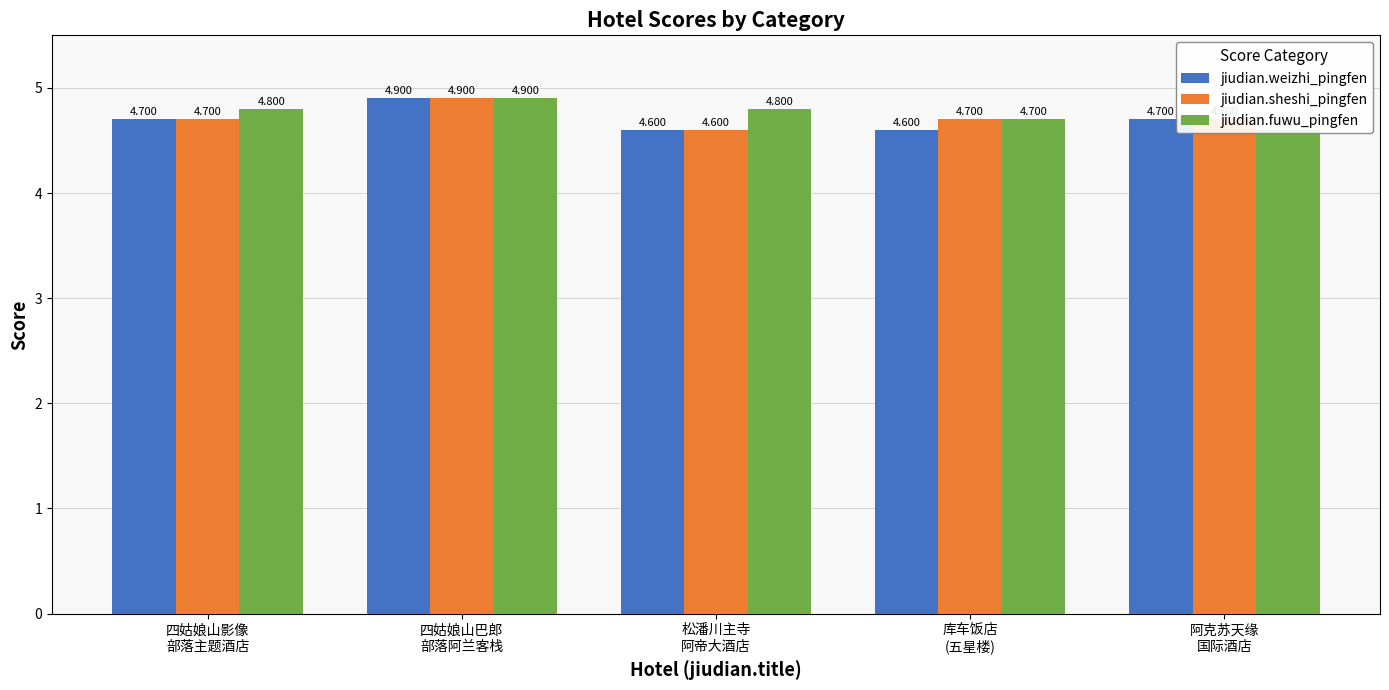

List the labels in order of jiudian.sheshi_pingfen value, largest first.

四姑娘山巴郎
部落阿兰客栈, 四姑娘山影像
部落主题酒店, 库车饭店
(五星楼), 阿克苏天缘
国际酒店, 松潘川主寺
阿帝大酒店